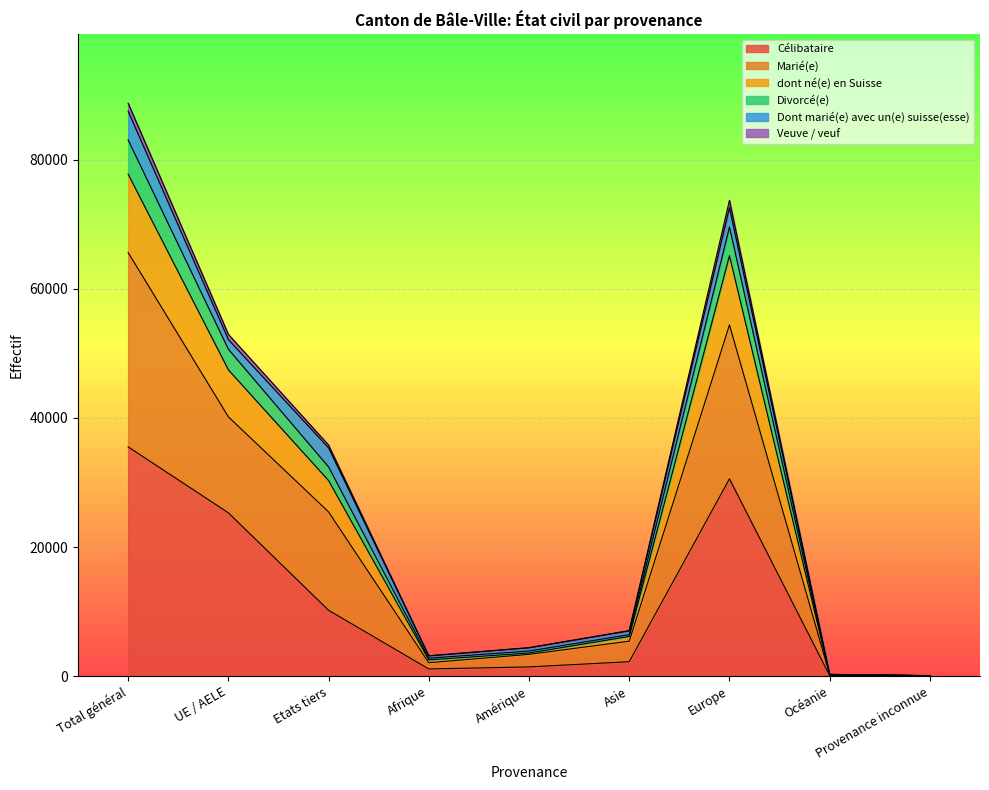

True or false: Divorcé(e) has more than 0 points higher than both neighbors.

True